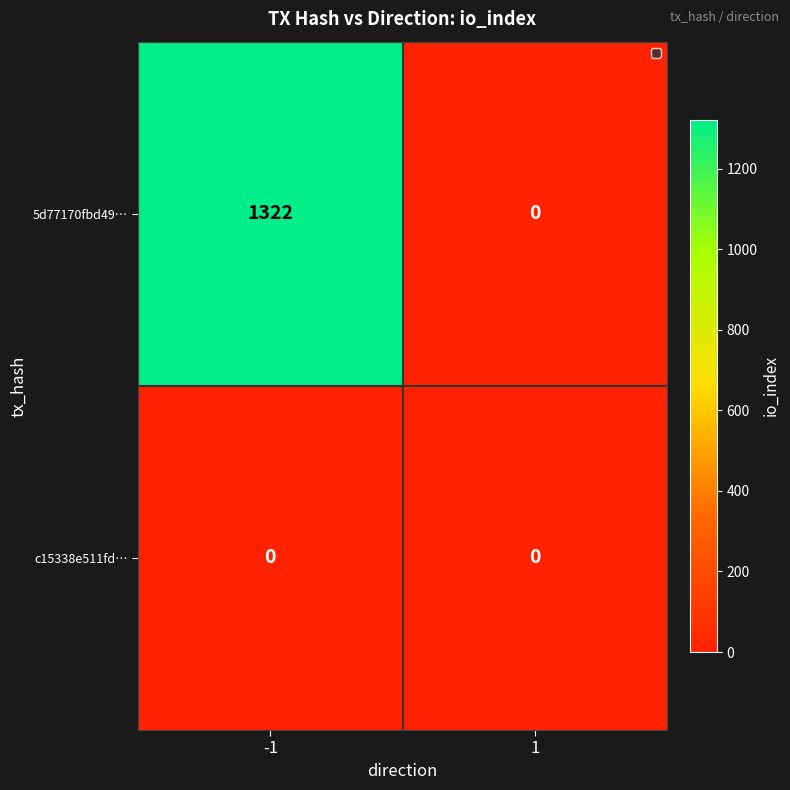

What is the difference between the highest and lowest values at -1?

1322